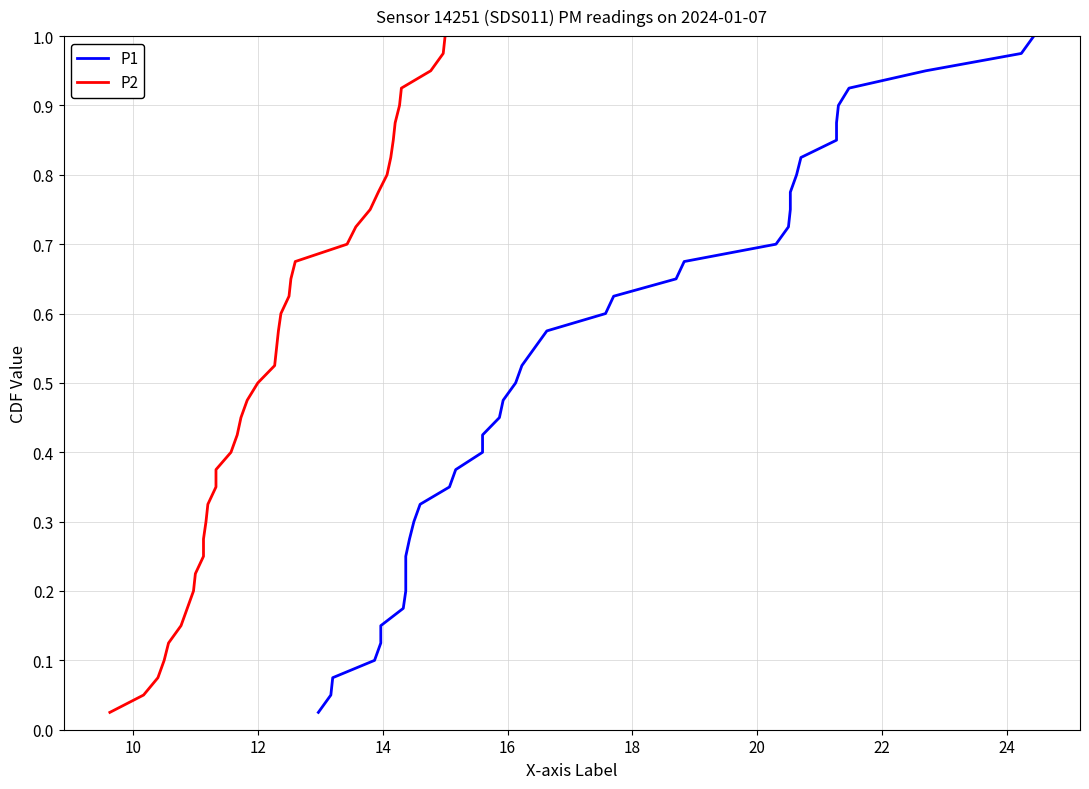

Is the value of P2 at 35 greater than the value of P1 at 8?

Yes